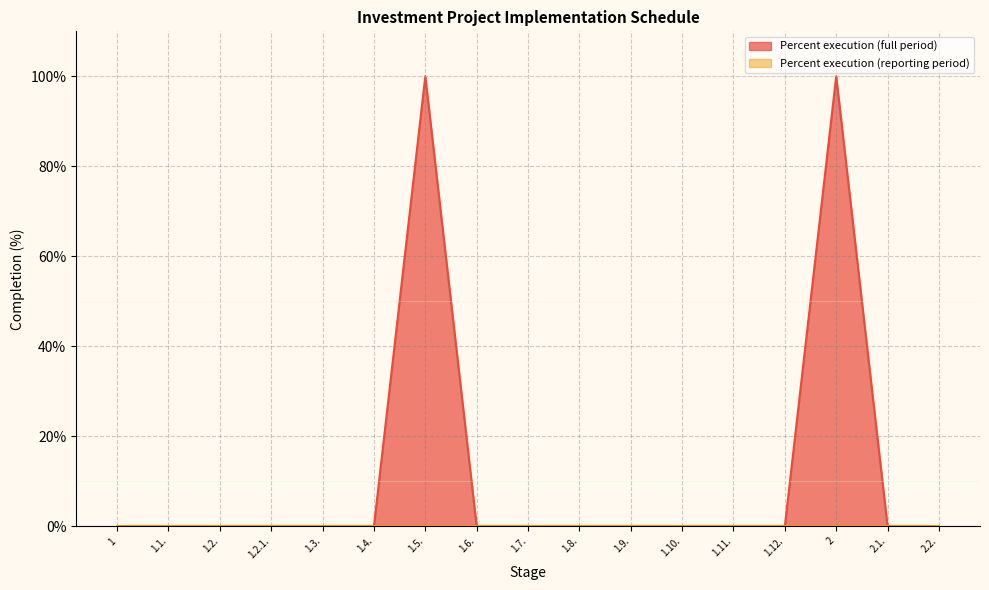

True or false: the data shows 0 at 1.10..

True